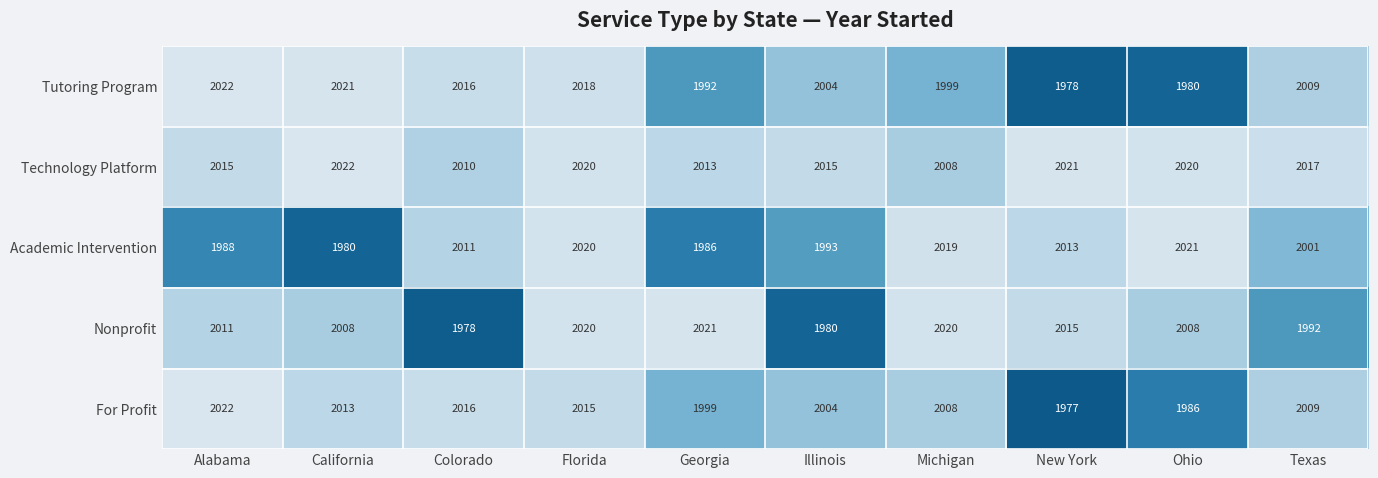

Which series changed the most between California and Michigan?

Academic Intervention